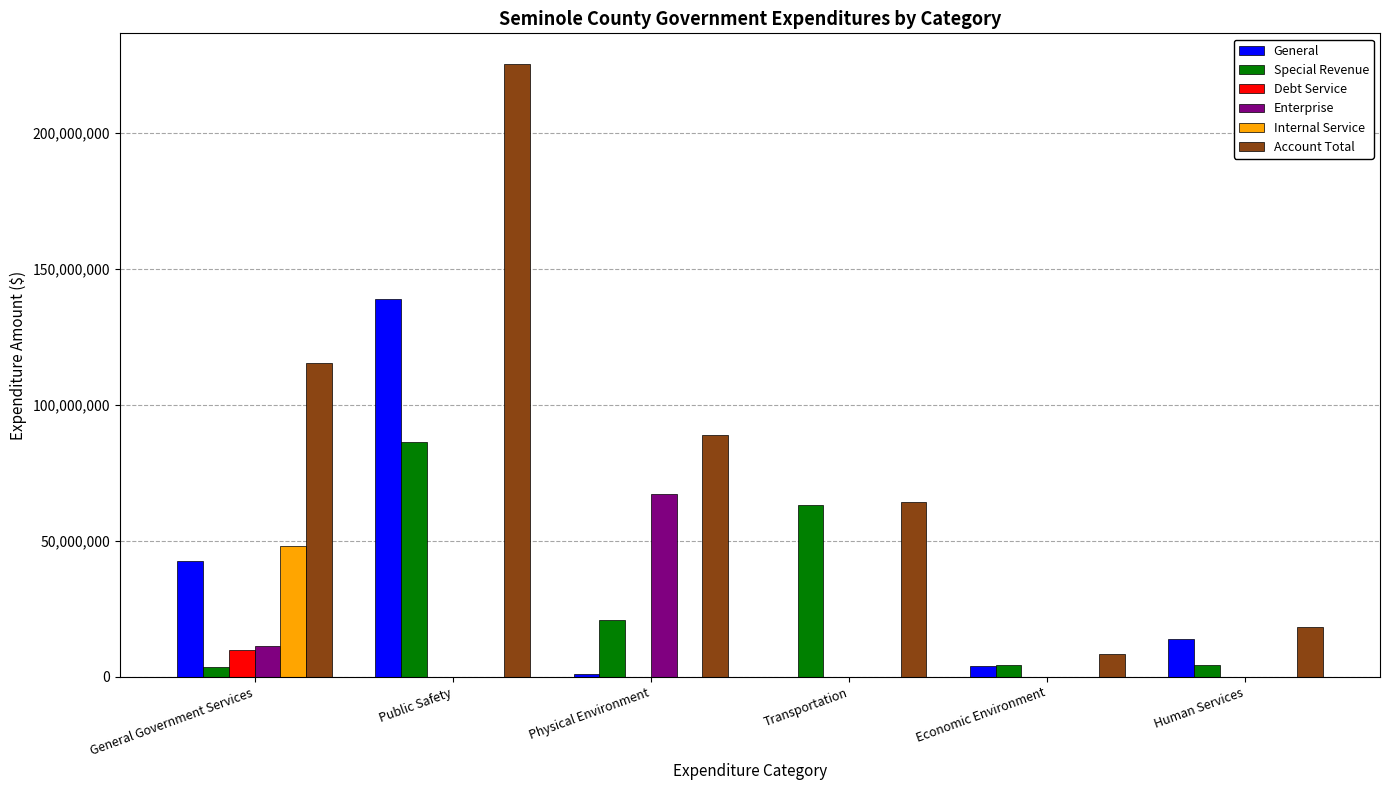

Which series changed the most between General Government Services and Public Safety?

Account Total